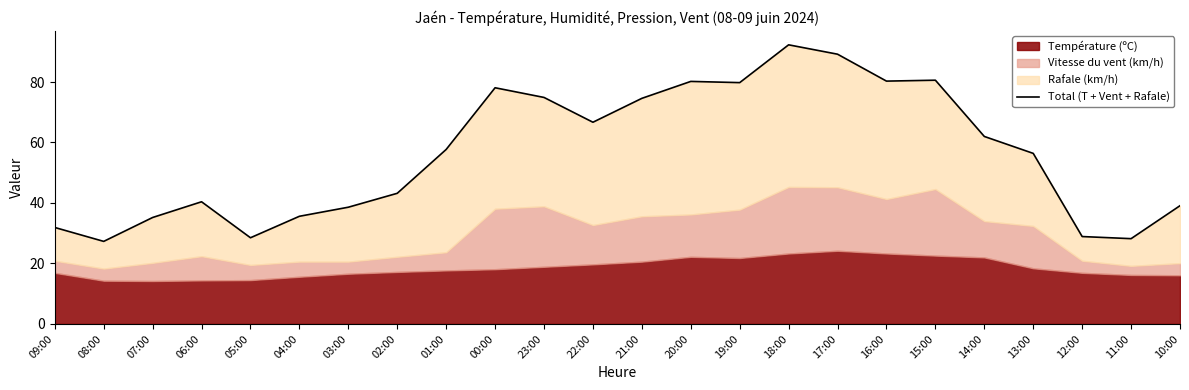

Rank the categories by value from lowest to highest.

08:00, 11:00, 05:00, 12:00, 09:00, 07:00, 04:00, 03:00, 10:00, 06:00, 02:00, 13:00, 01:00, 14:00, 22:00, 21:00, 23:00, 00:00, 19:00, 20:00, 16:00, 15:00, 17:00, 18:00